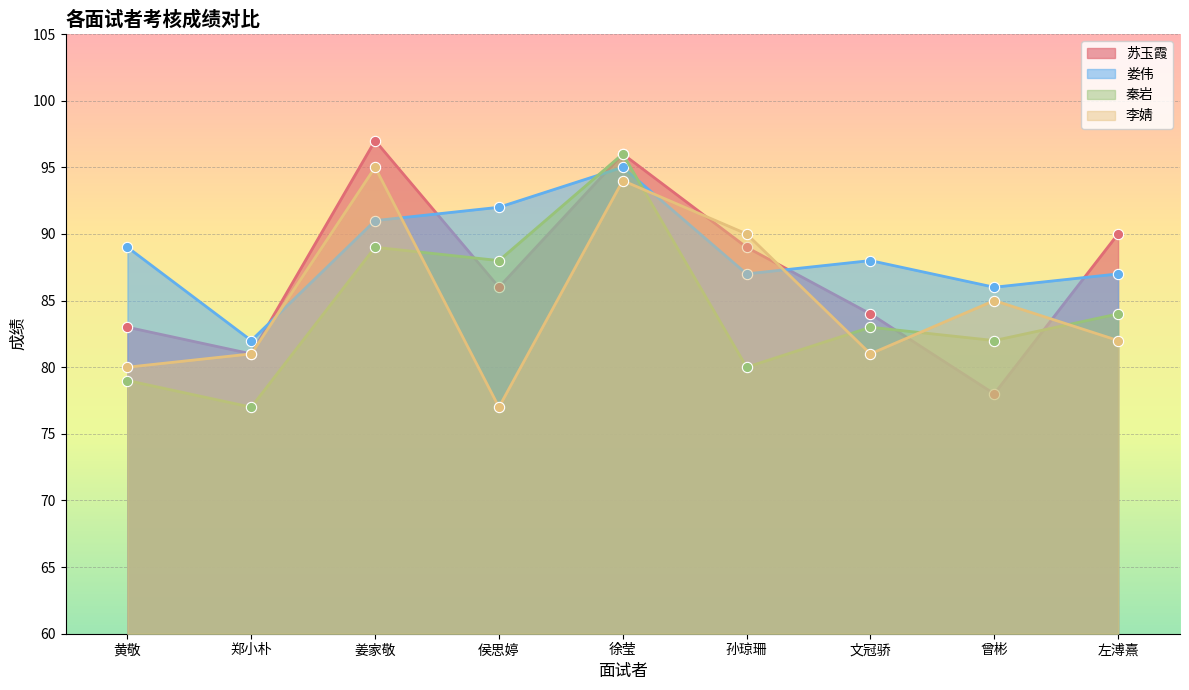

What is the total value across all series at 黄敬?

331